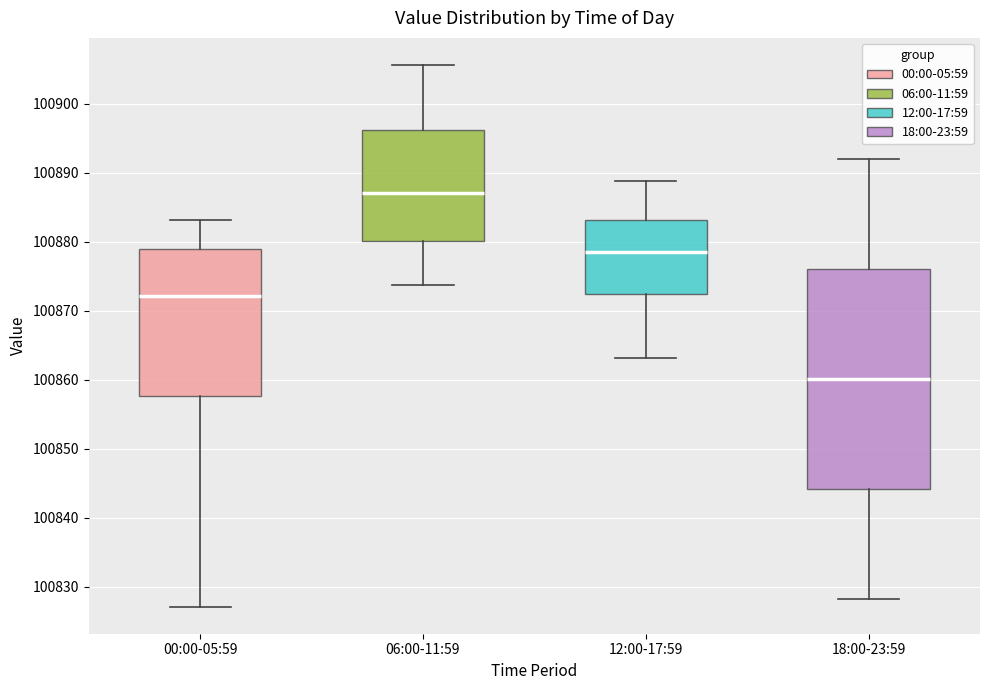

Where does the lower whisker of the box for 06:00-11:59 end on the y-axis? The values are not printed on the chart, so give them approximately, as read against the axis.

100874